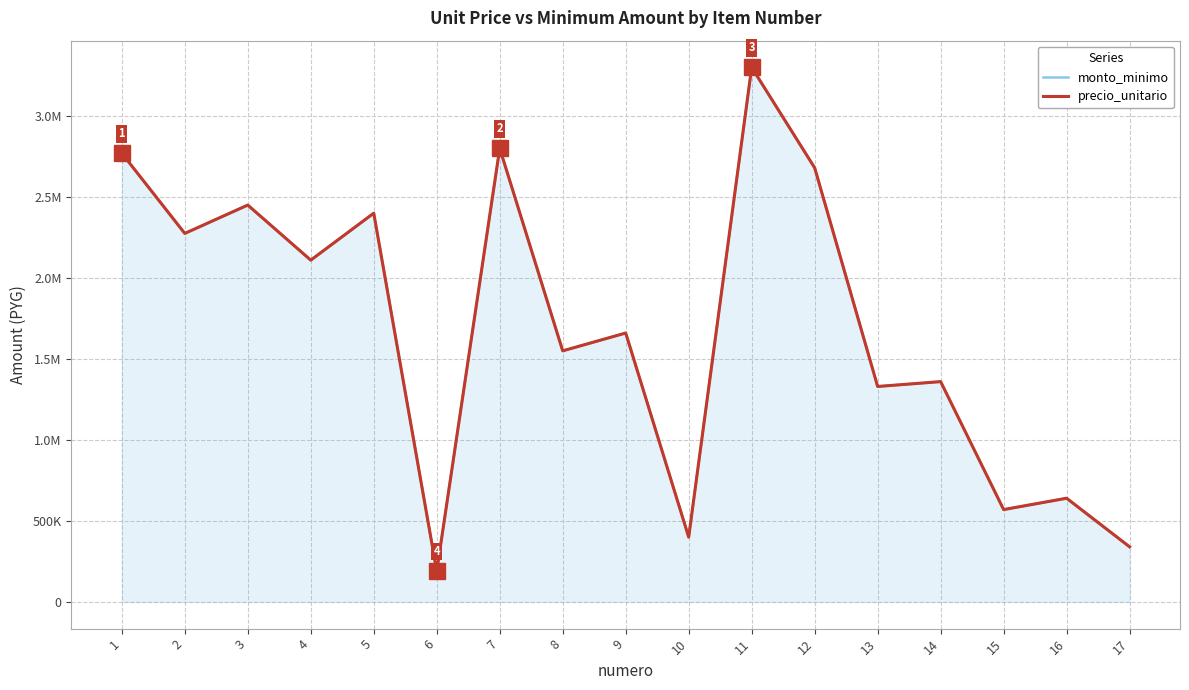

The value of precio_unitario at 7 is 2800000. True or false?

True